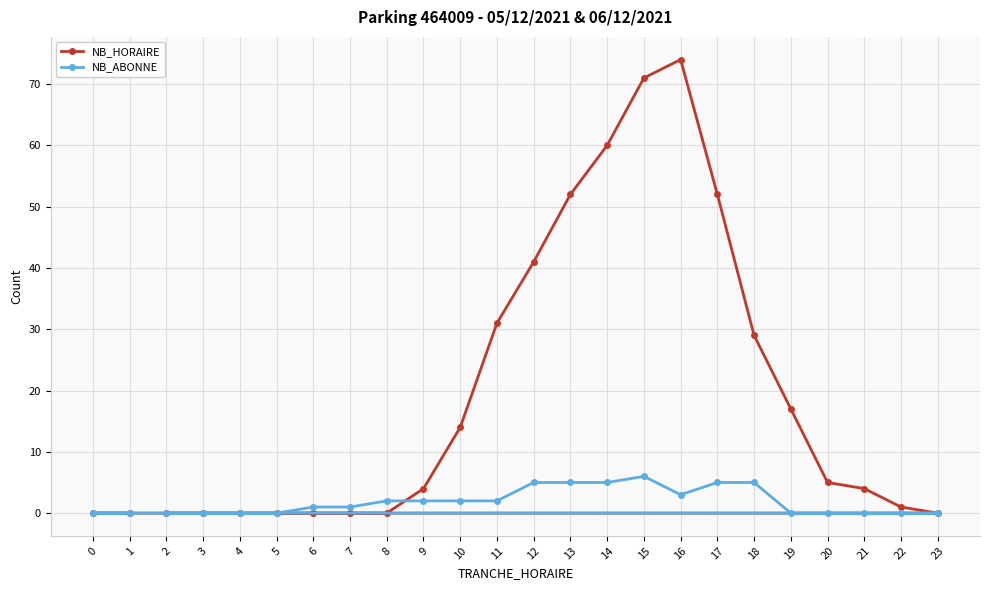

Reading right to left, extract all data points from this chart.

NB_HORAIRE: 23=0	22=1	21=4	20=5	19=17	18=29	17=52	16=74	15=71	14=60	13=52	12=41	11=31	10=14	9=4	8=0	7=0	6=0	5=0	4=0	3=0	2=0	1=0	0=0
NB_ABONNE: 23=0	22=0	21=0	20=0	19=0	18=5	17=5	16=3	15=6	14=5	13=5	12=5	11=2	10=2	9=2	8=2	7=1	6=1	5=0	4=0	3=0	2=0	1=0	0=0